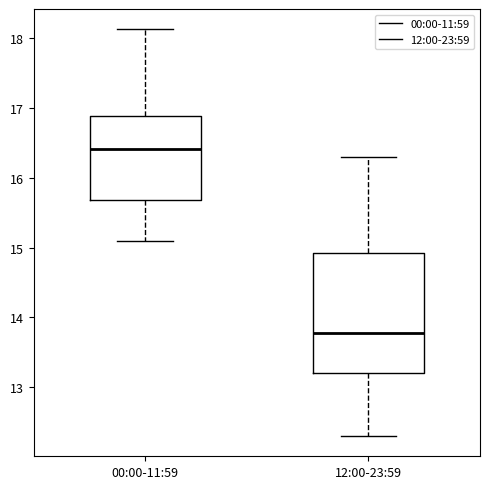

Which box has the lowest median line?

12:00-23:59